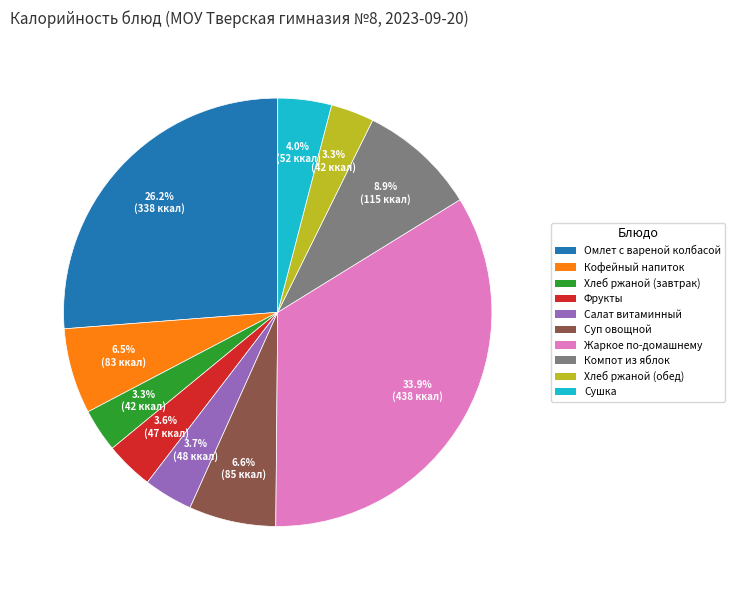

Which category has the biggest portion of the pie?

Жаркое по-домашнему